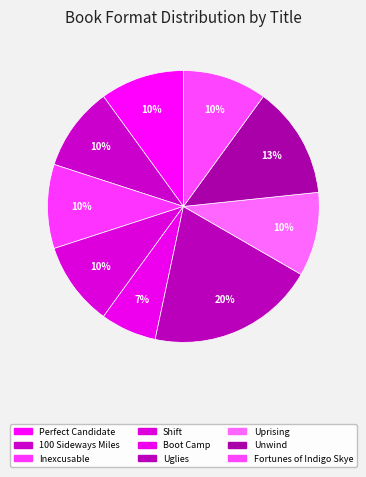

What percentage is NOT represented by Uprising?

90.0%